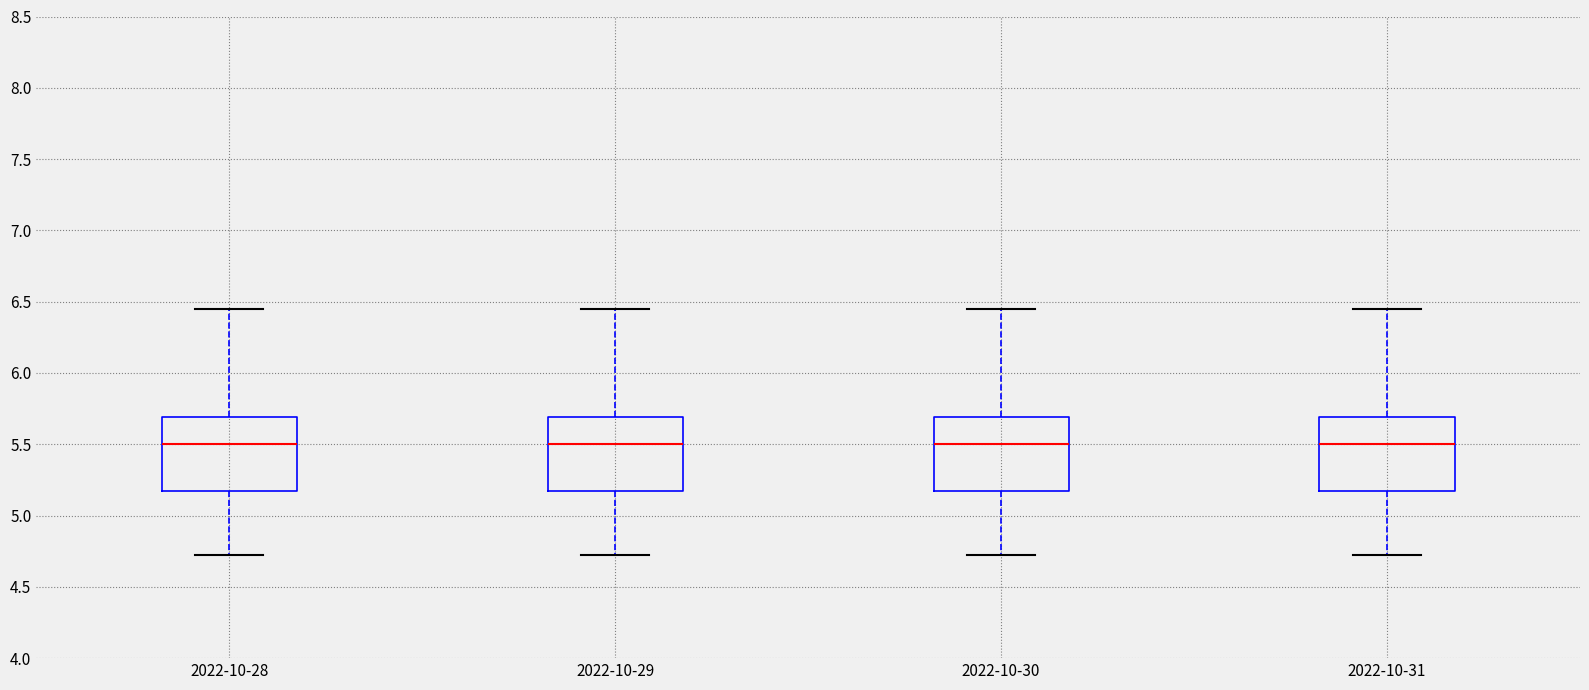

Reading left to right, read every box against the y-axis: the position of its median line, the range the box covers, and the ends of its whiskers. The values are not printed on the chart, so give them approximately, as read against the axis.

2022-10-28: median 5.50, box 5.15 to 5.70, whiskers 4.70 to 6.45
2022-10-29: median 5.50, box 5.15 to 5.70, whiskers 4.70 to 6.45
2022-10-30: median 5.50, box 5.15 to 5.70, whiskers 4.70 to 6.45
2022-10-31: median 5.50, box 5.15 to 5.70, whiskers 4.70 to 6.45